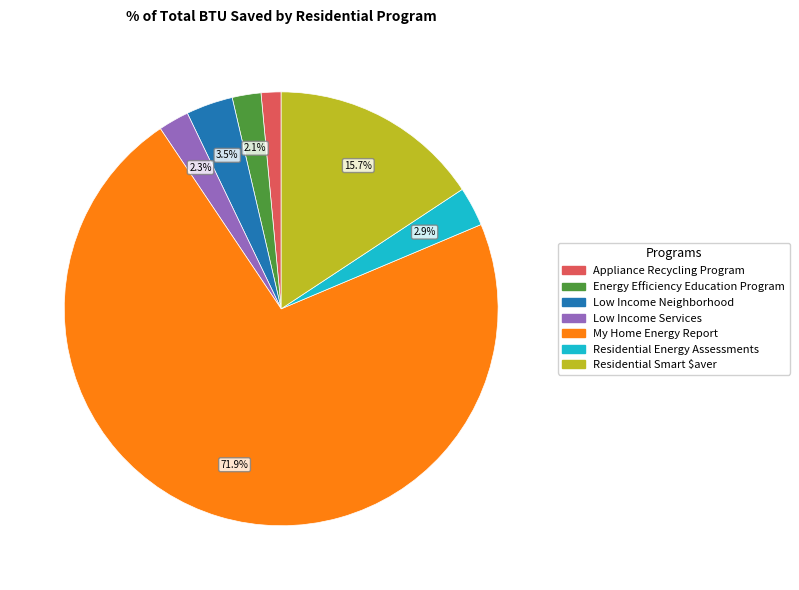

Does any single category account for the majority?

Yes